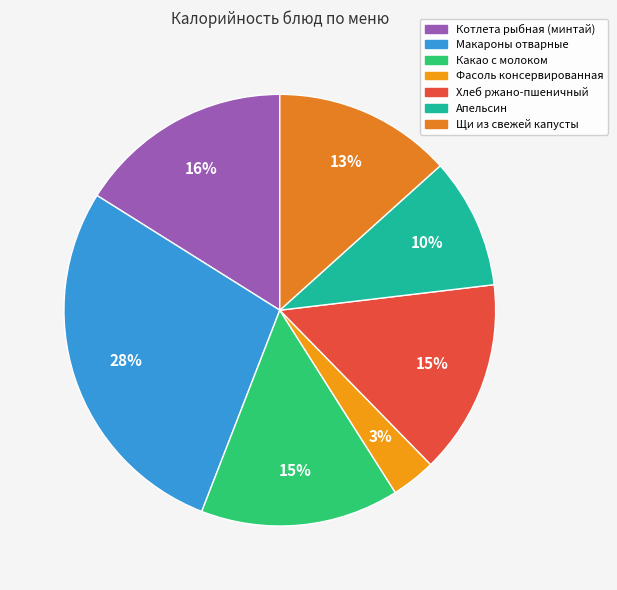

What percentage is the Какао с молоком slice, to the nearest percent?

15%